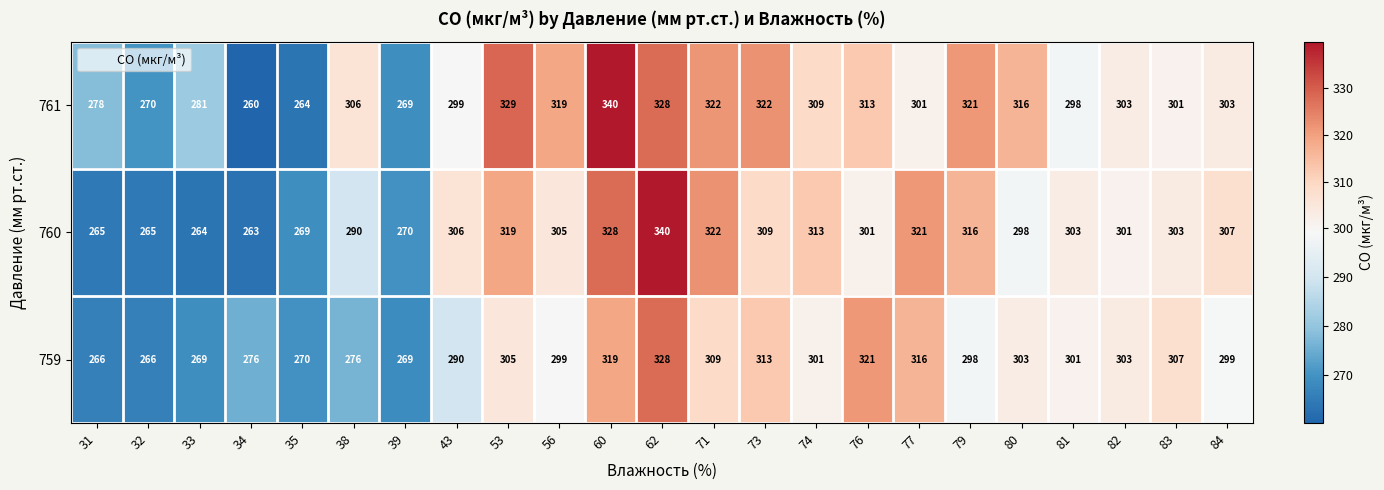

What is the difference between the highest and lowest values at 79?

23